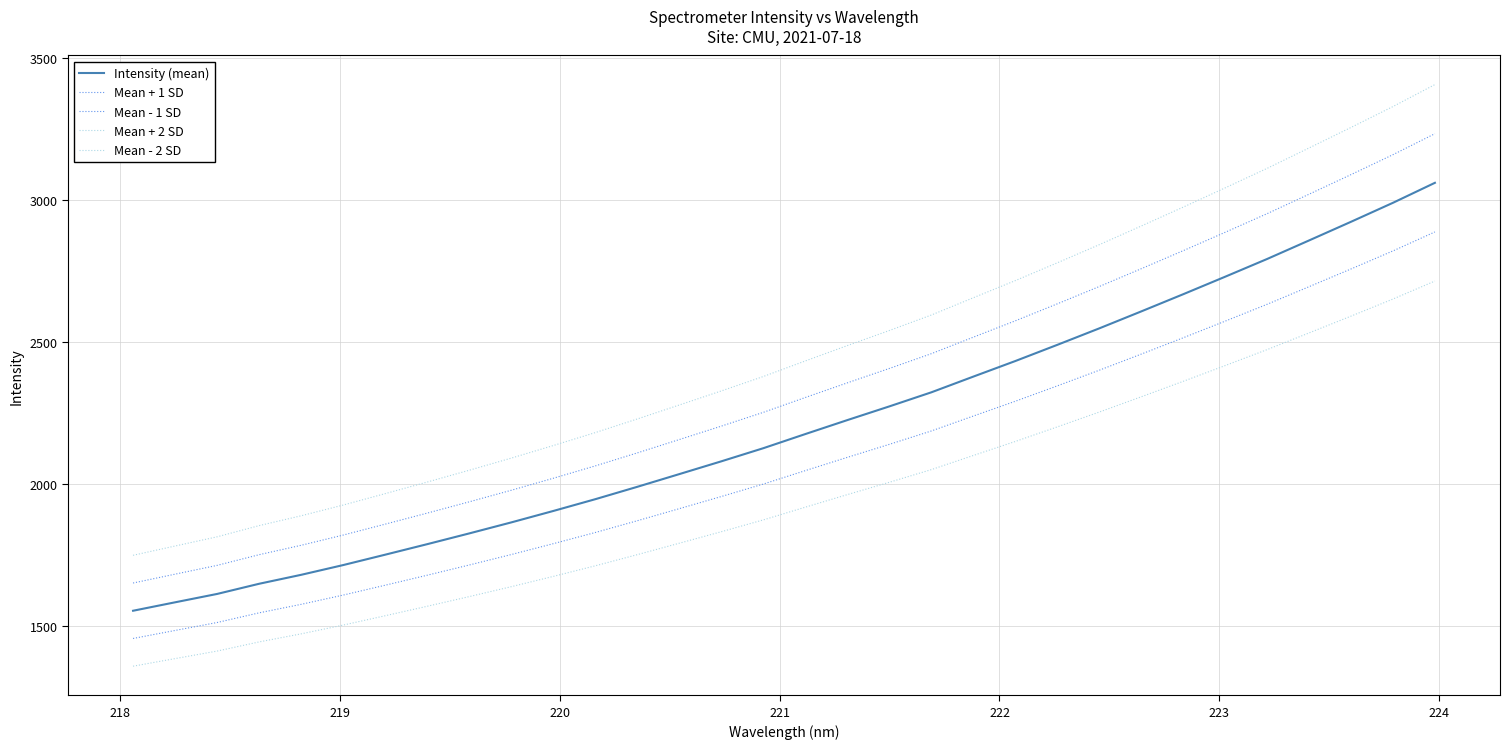

What is the greatest value displayed?

3407.6